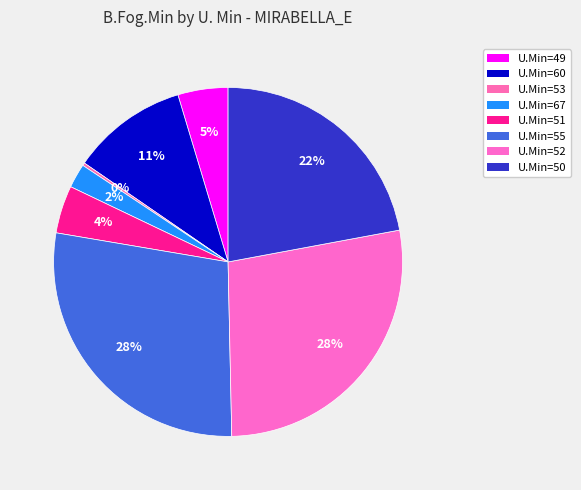

To the nearest percent, what is the difference between the largest and smallest slice percentages?

28%